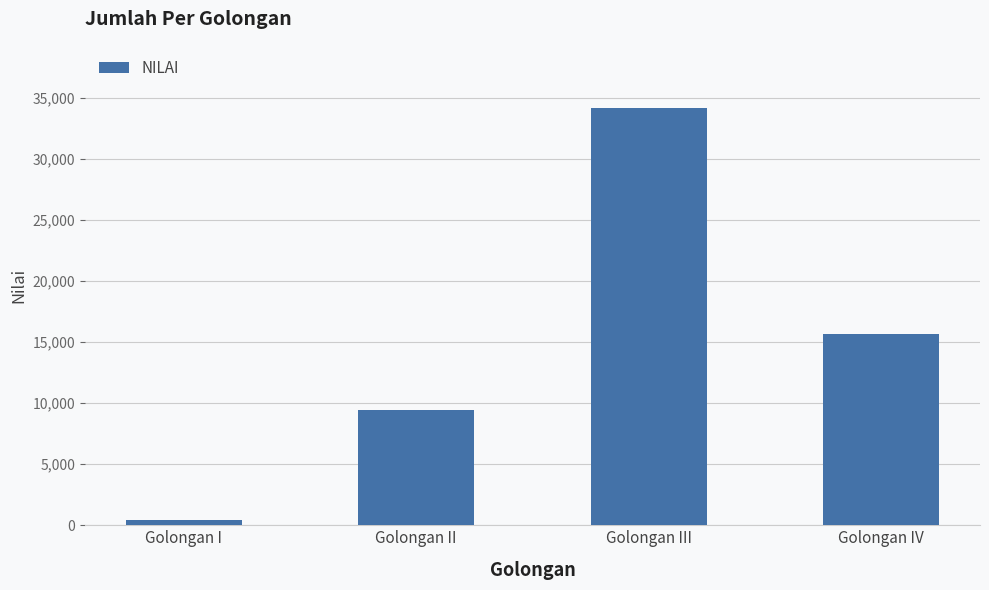

How many bars are there in total?

4